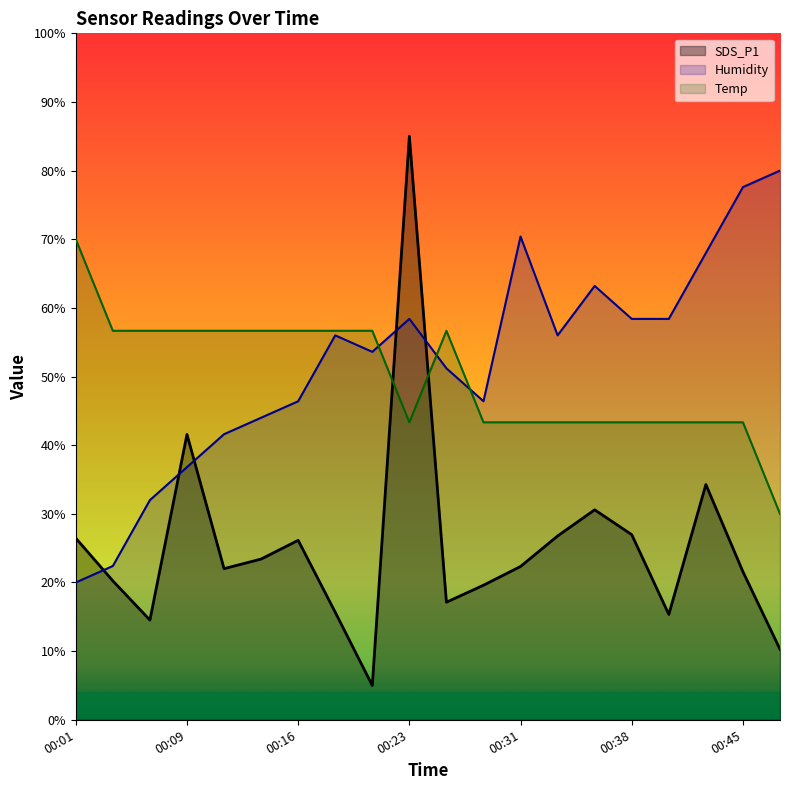

How many interior local valleys does the Humidity series have?

3